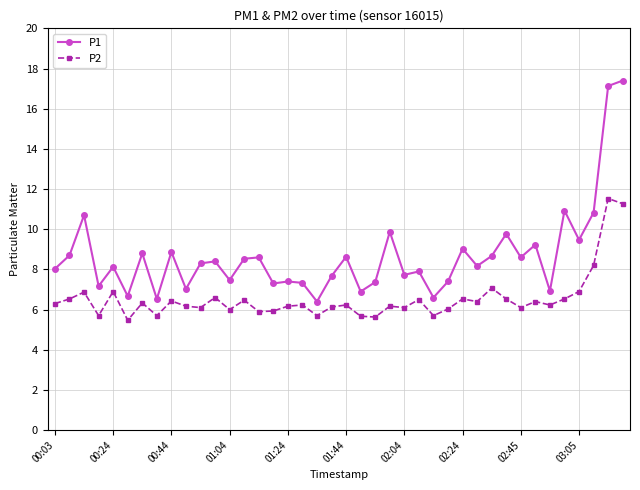

Which series has the largest range (max minus min)?

P1